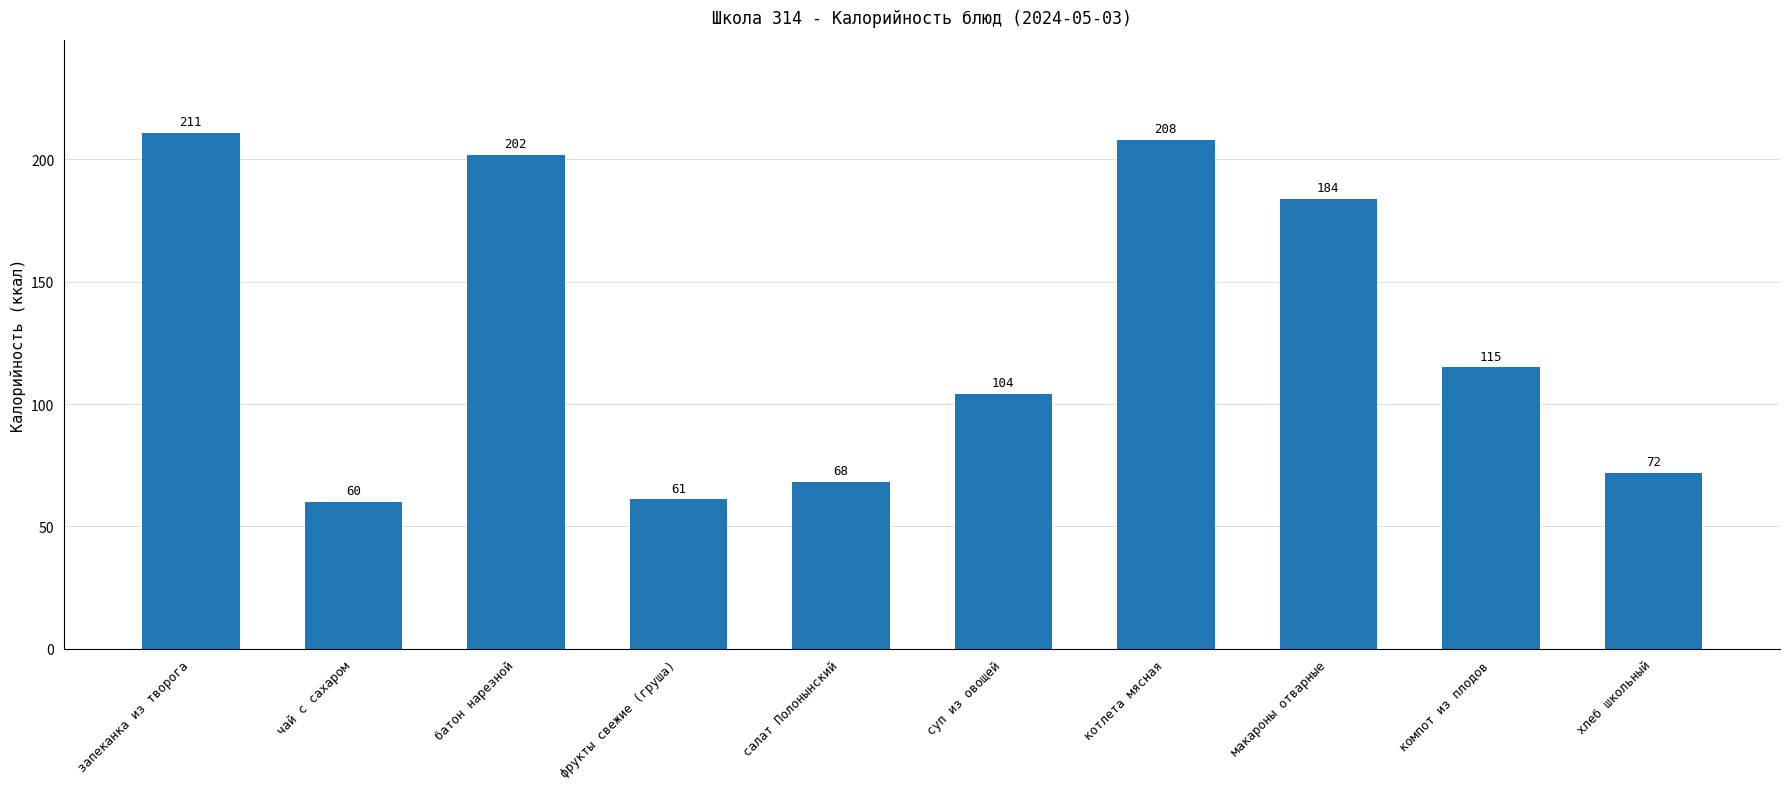

List the labels in order of value, smallest first.

чай с сахаром, фрукты свежие (груша), салат Полонынский, хлеб школьный, суп из овощей, компот из плодов, макароны отварные, батон нарезной, котлета мясная, запеканка из творога